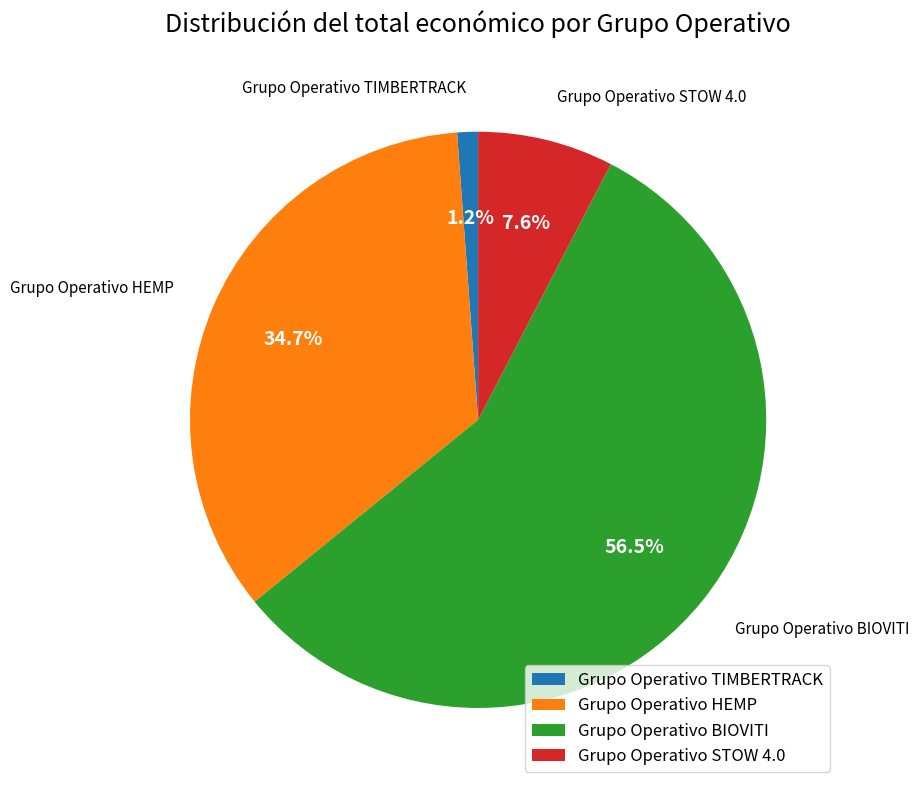

Is there a majority slice in this chart?

Yes